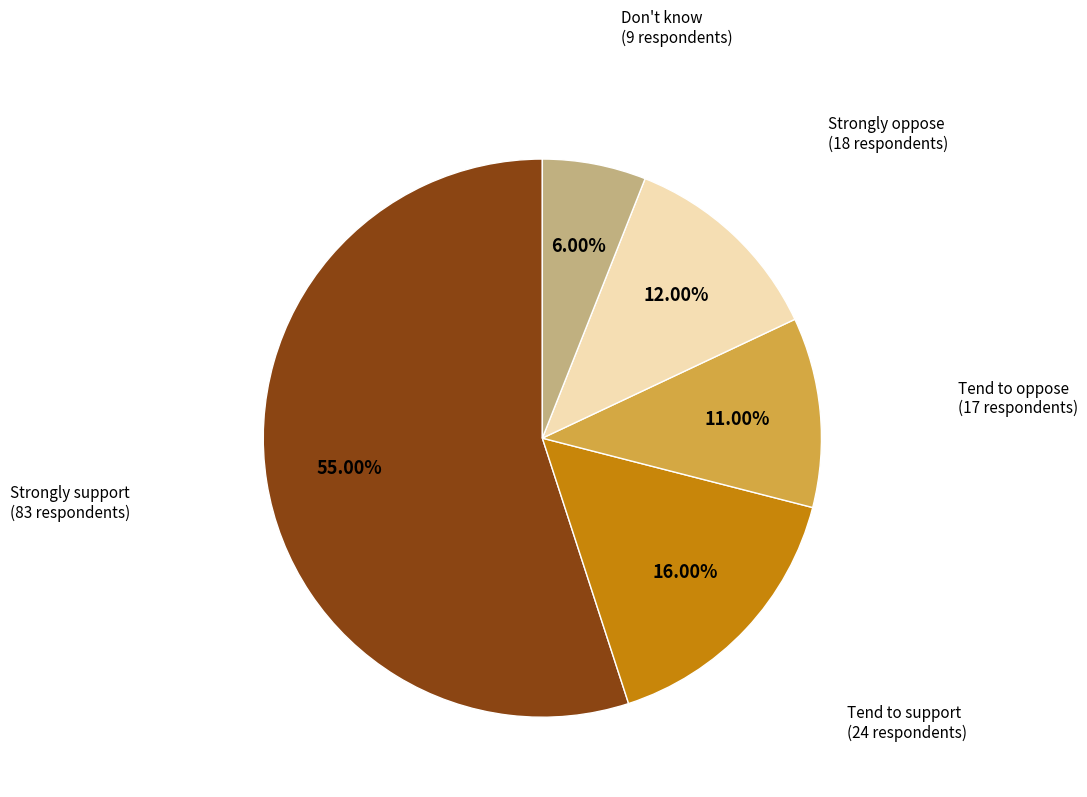

How many slices are in this pie chart?

5